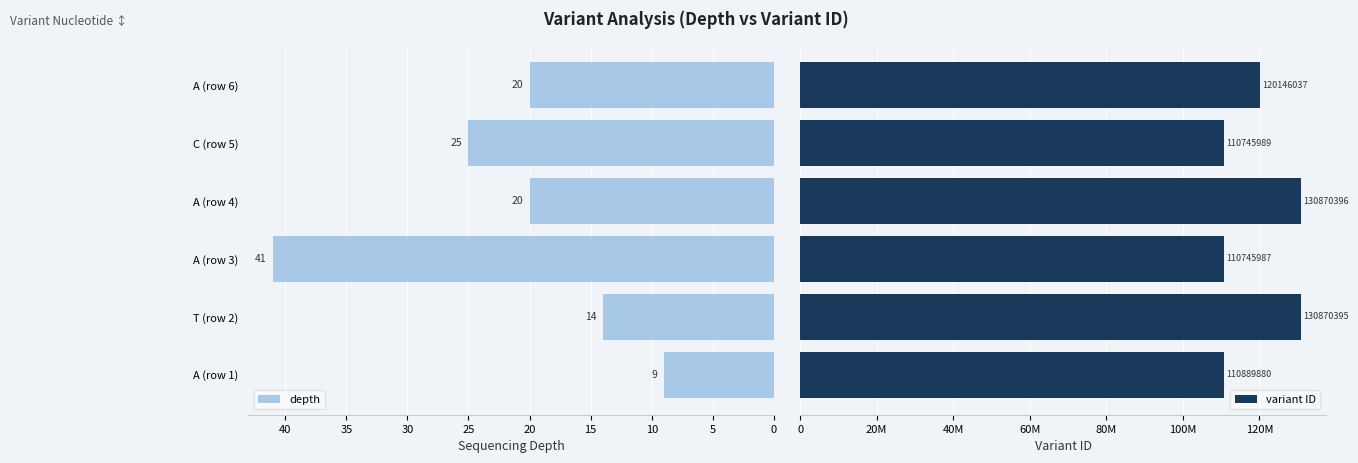

Is it true that depth equals 16 at C (row 5)?

False